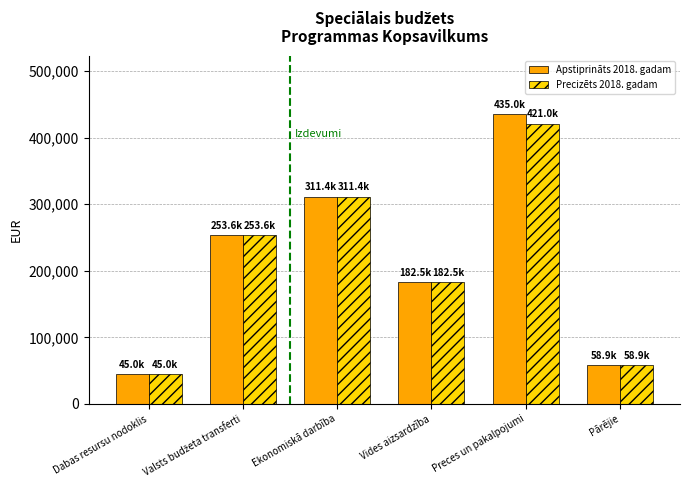

What is the sum of the Precizēts 2018. gadam values at Dabas resursu nodoklis and Vides aizsardzība?

227534